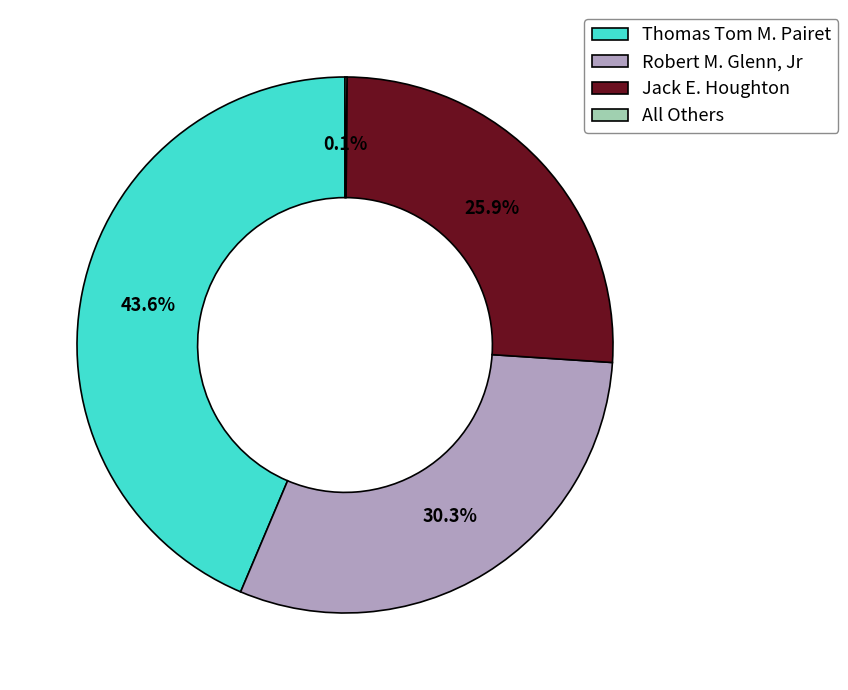

Which slice is the largest?

Thomas Tom M. Pairet